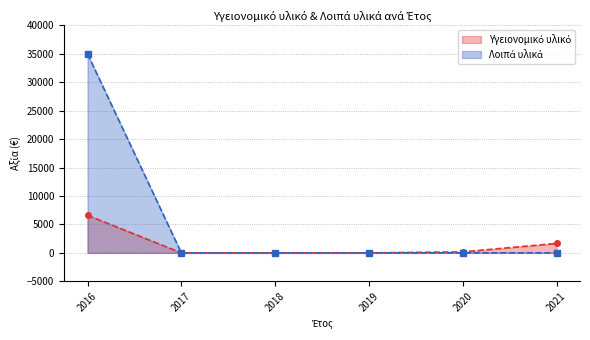

At which category is the sum across all series the highest?

2016